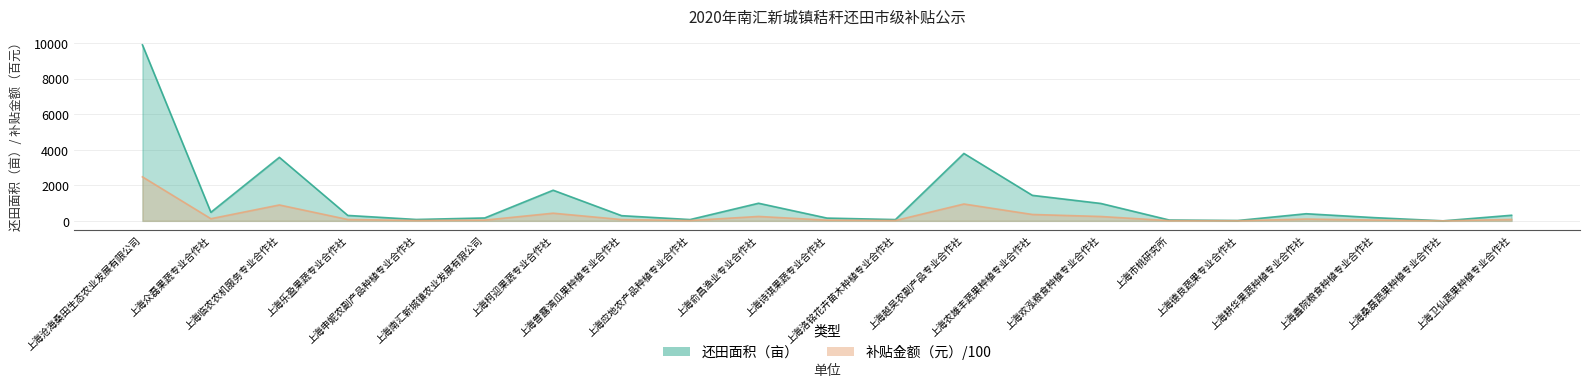

What is the difference between the second highest and second lowest values in the 还田面积（亩） series?

3772.1